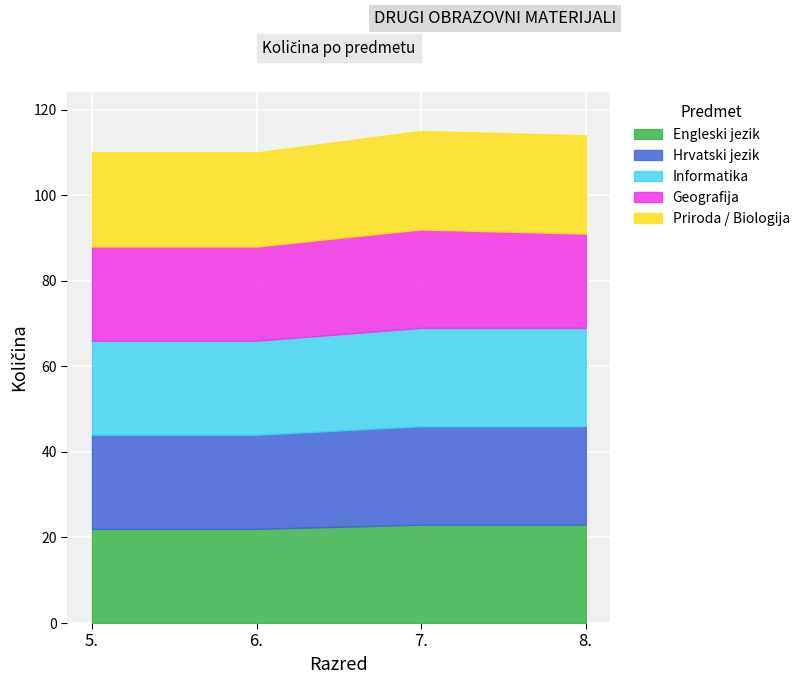

The value of Priroda / Biologija at 5. is 22. True or false?

False